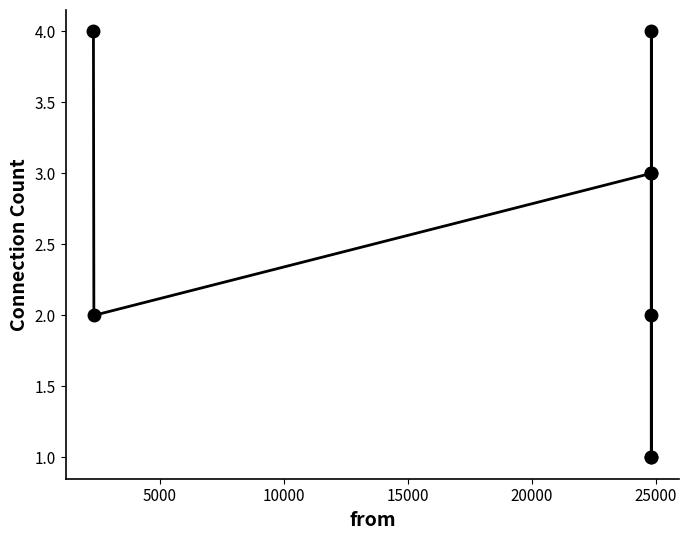

How many values are below 3?

4